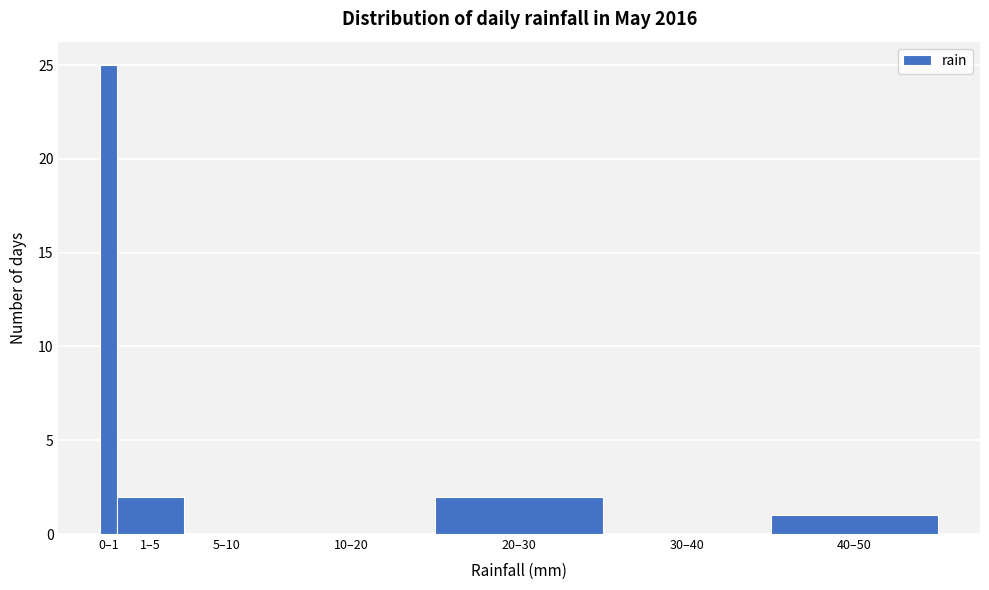

Reading left to right, list all the values displayed in this chart.

0–1=25	1–5=2	5–10=0	10–20=0	20–30=2	30–40=0	40–50=1